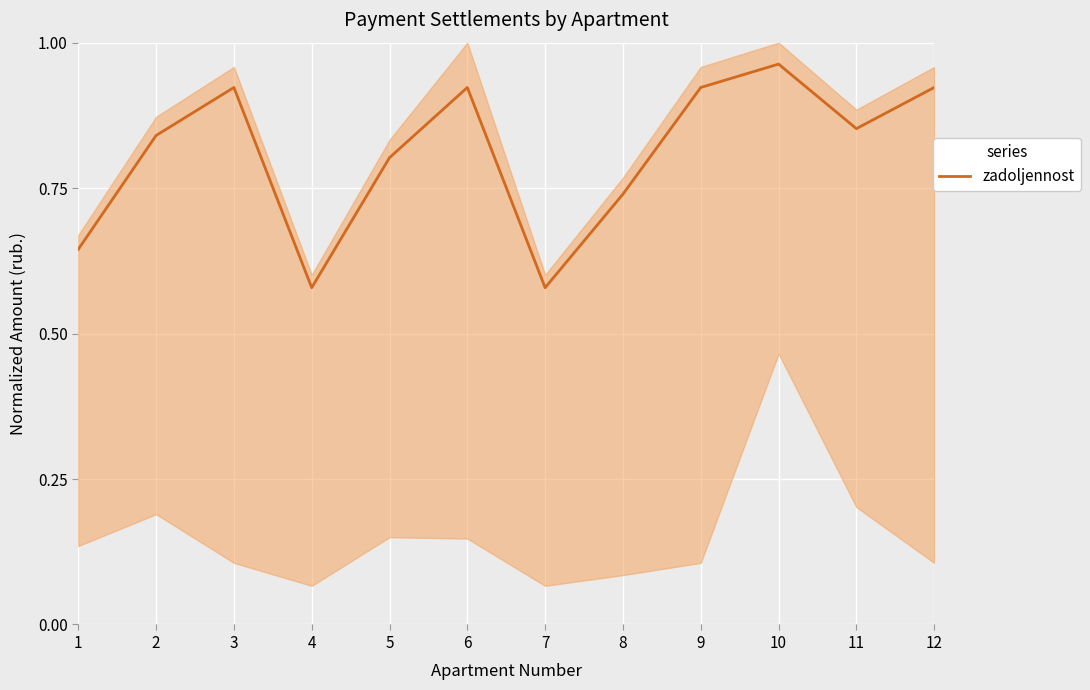

How many interior local peaks (higher than both neighbors) does the data have?

3